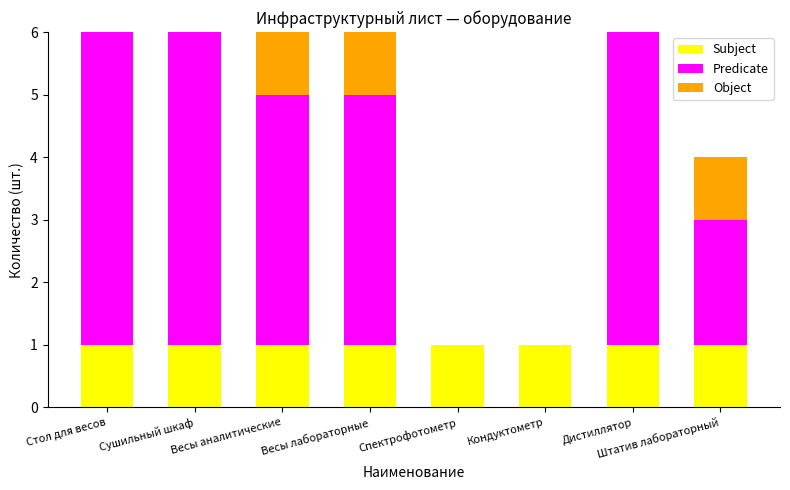

What is the total value across all series at Весы аналитические?

6